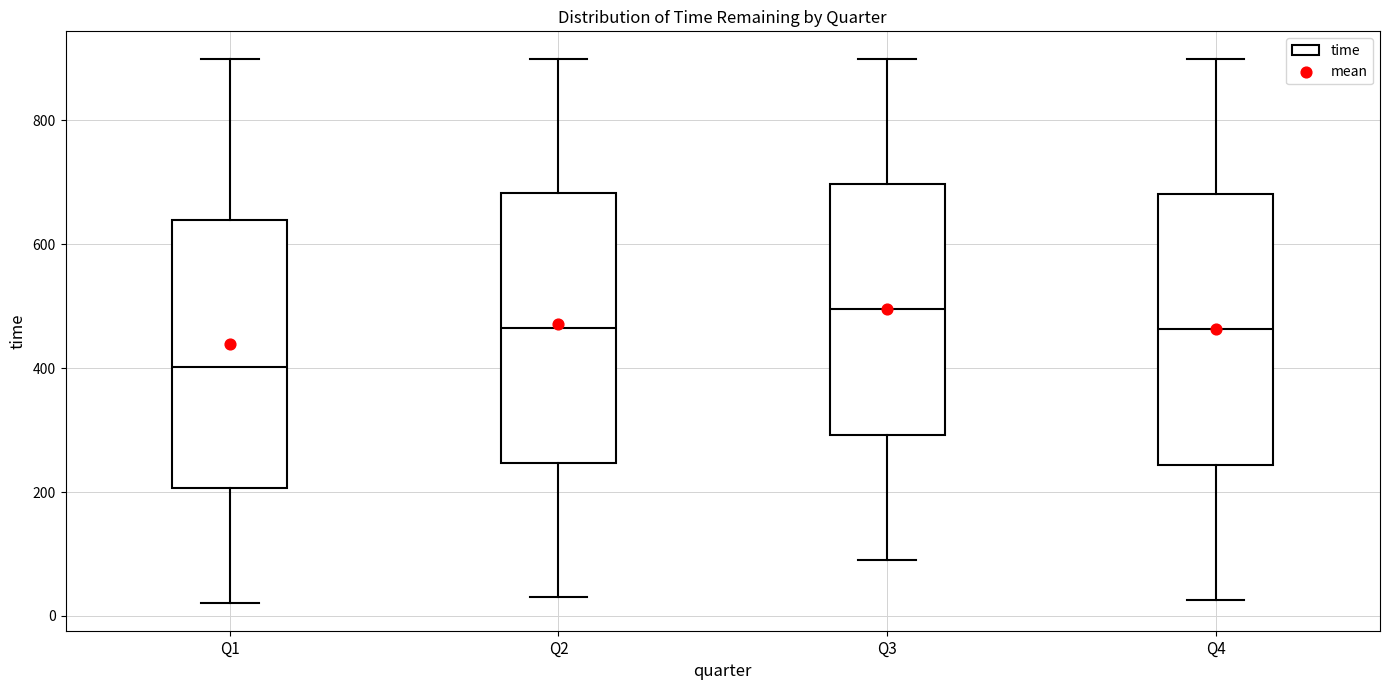

Reading left to right, read every box against the y-axis: the position of its median line, the range the box covers, and the ends of its whiskers. The values are not printed on the chart, so give them approximately, as read against the axis.

Q1: median 400, box 200 to 640, whiskers 20 to 900
Q2: median 460, box 240 to 680, whiskers 40 to 900
Q3: median 500, box 300 to 700, whiskers 100 to 900
Q4: median 460, box 240 to 680, whiskers 20 to 900